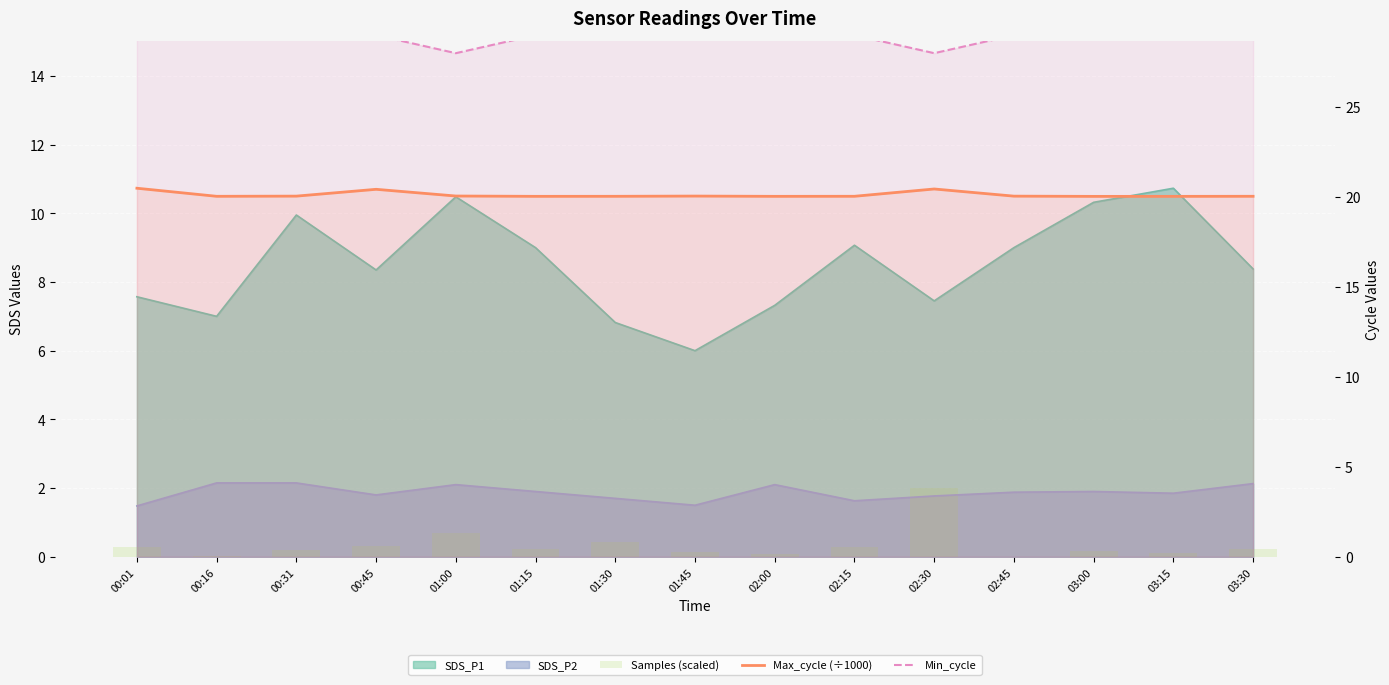

At how many categories does at least one series exceed 2?

15